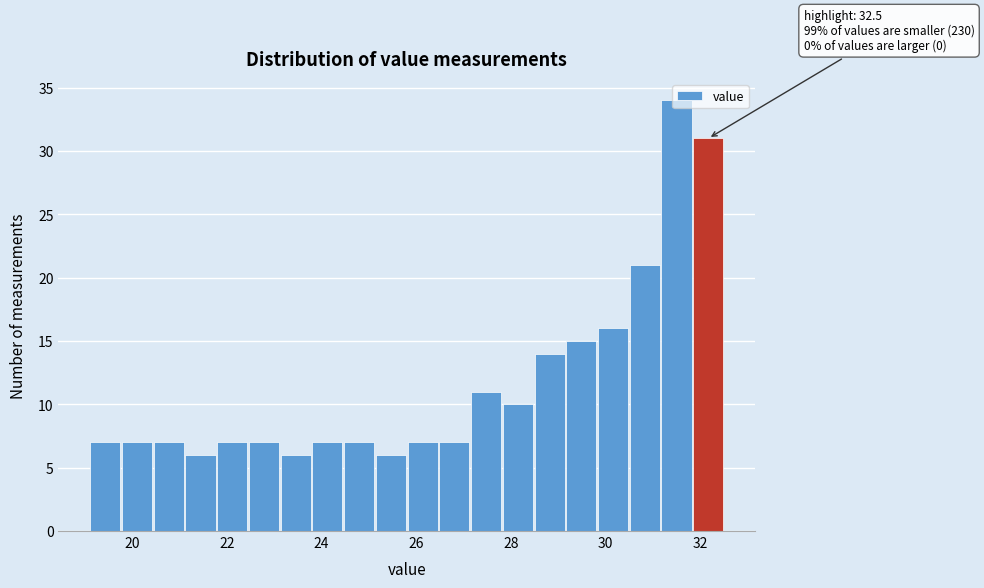

Read against the x-axis, roughly where is the centre of the tallest bar?

31.4